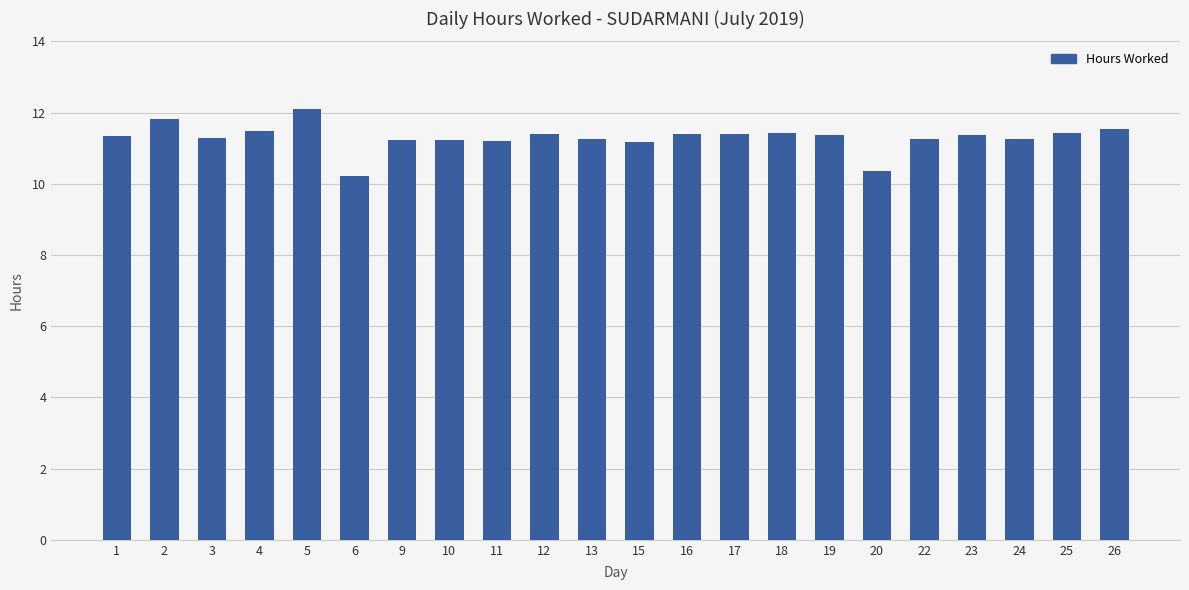

What is the sum of the values at 15 and 13?

22.4